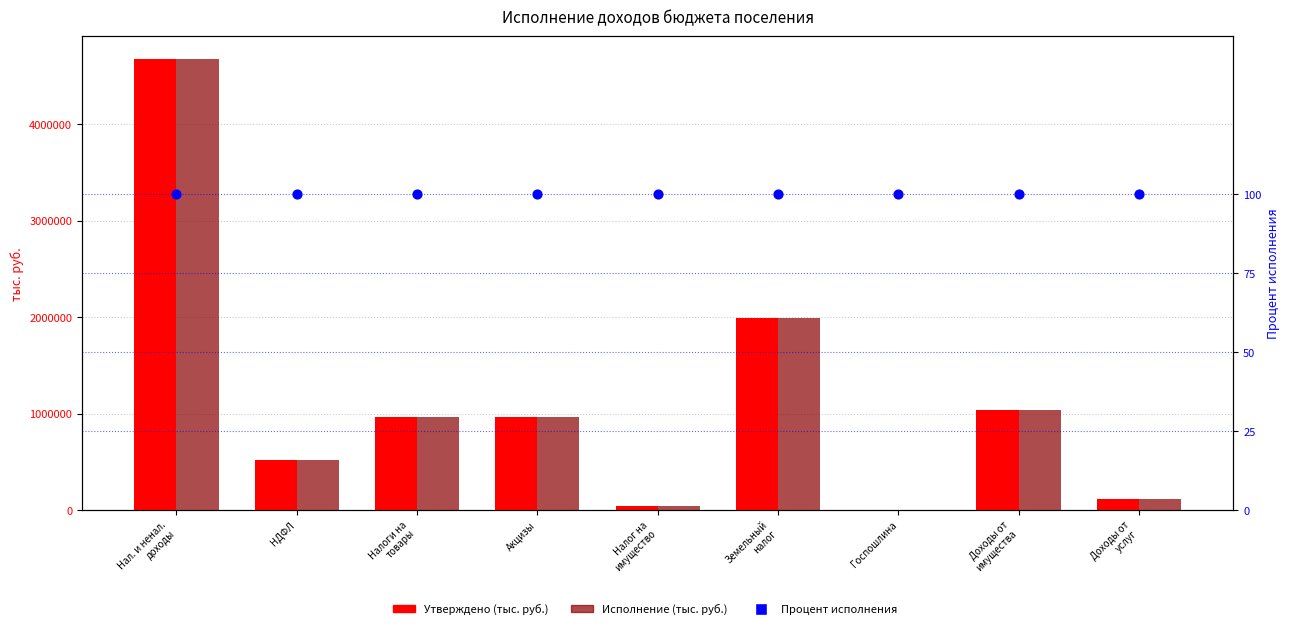

At how many categories does at least one series exceed 2229276?

1